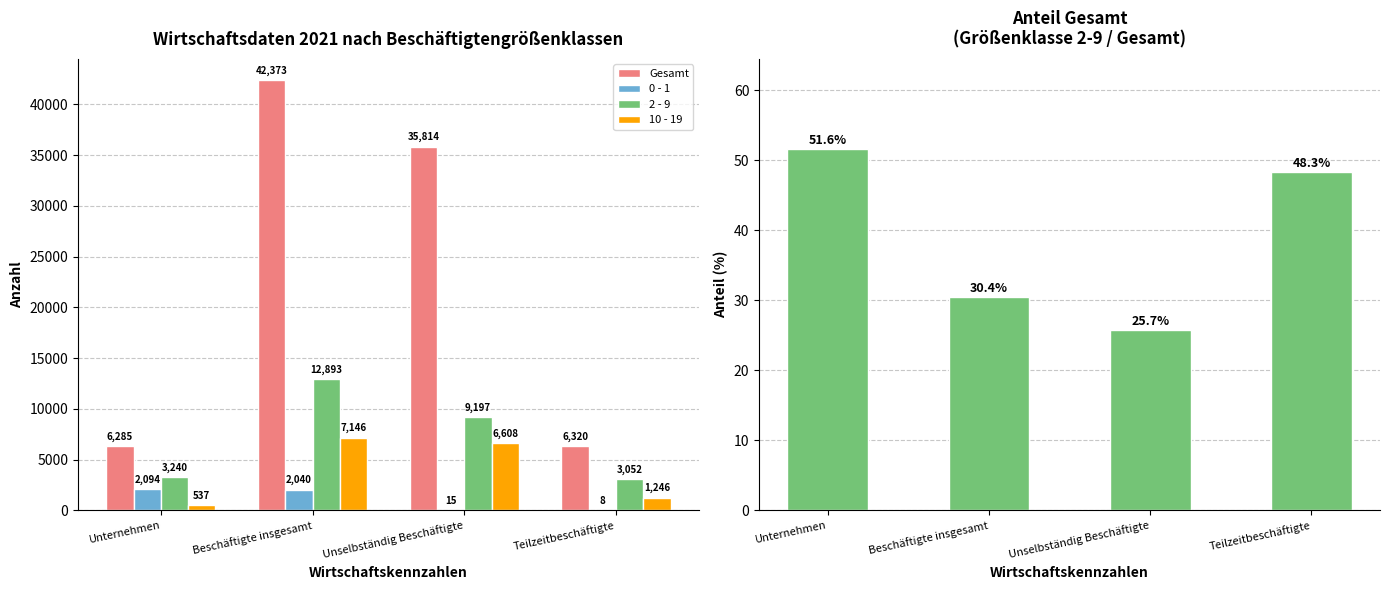

At which label does Gesamt reach its minimum?

Unternehmen